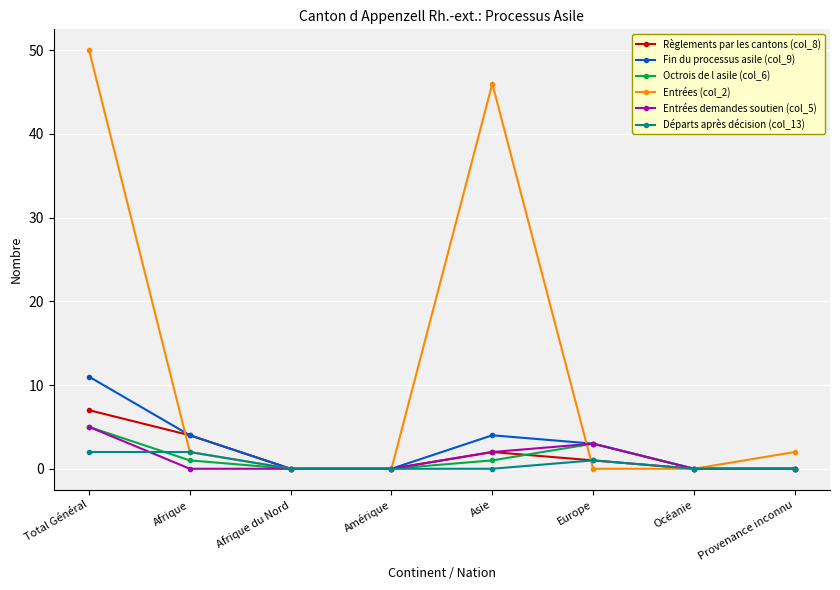

Which series has the widest spread of values?

Entrées (col_2)